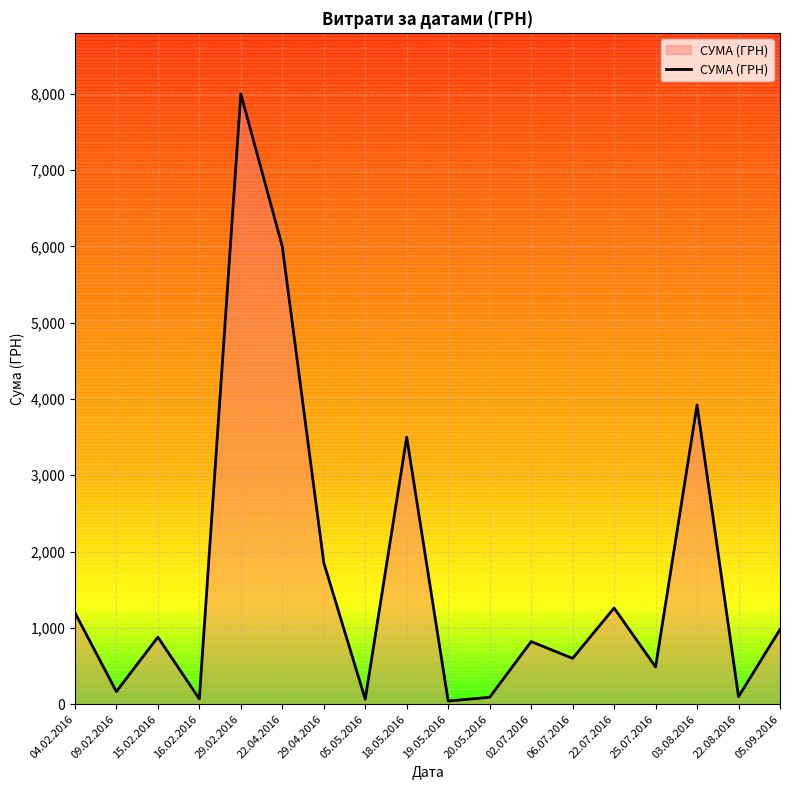

What is the difference between the second highest and minimum values?

5959.2